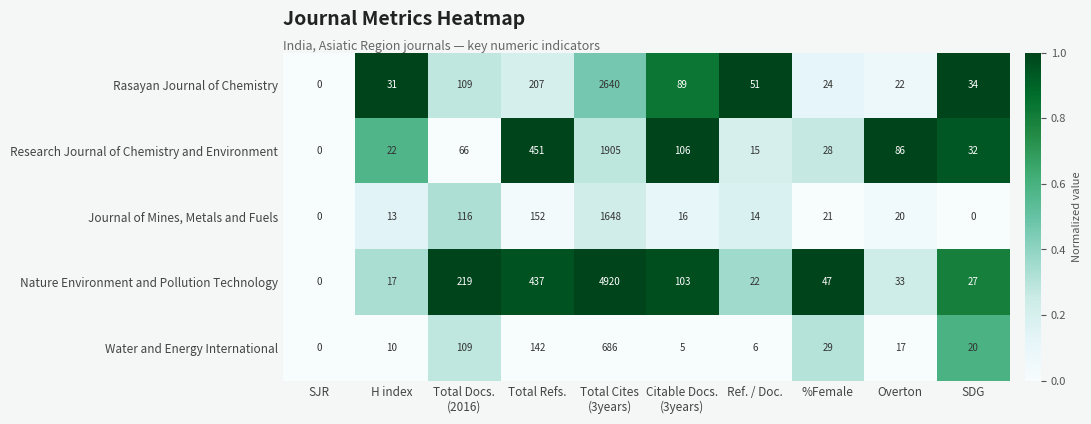

What is the difference between the Research Journal of Chemistry and Environment values at SDG and Overton?

54